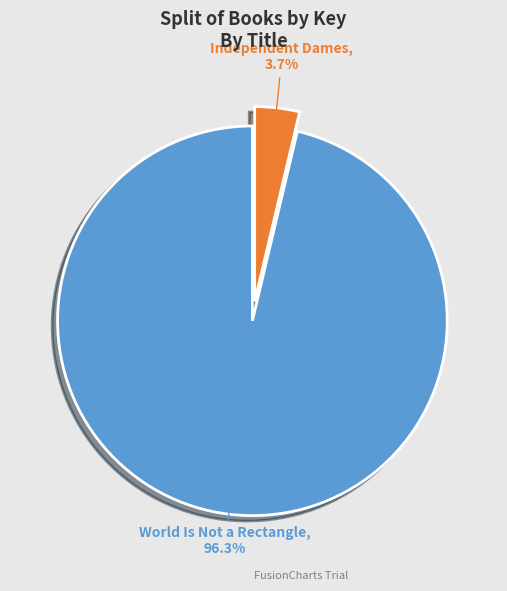

Does Independent Dames account for over 50% of the chart?

No